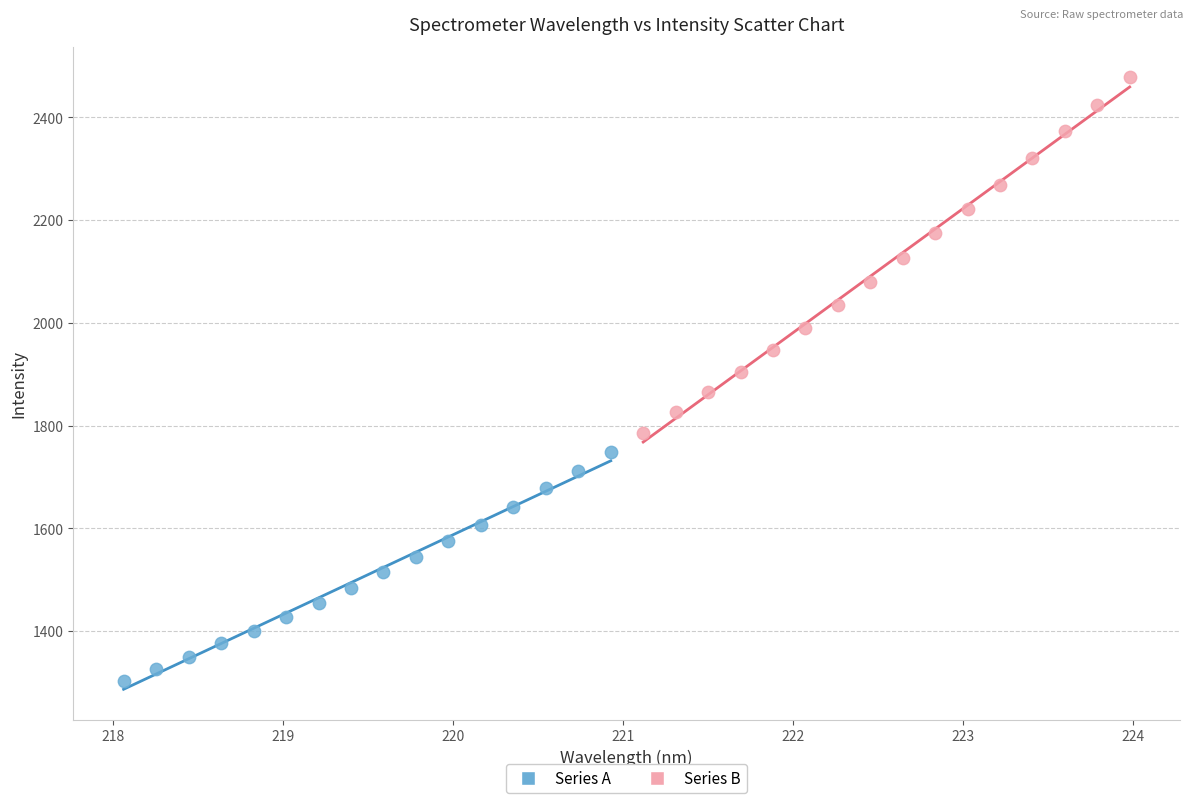

Which series contains the highest Y value?

Series B